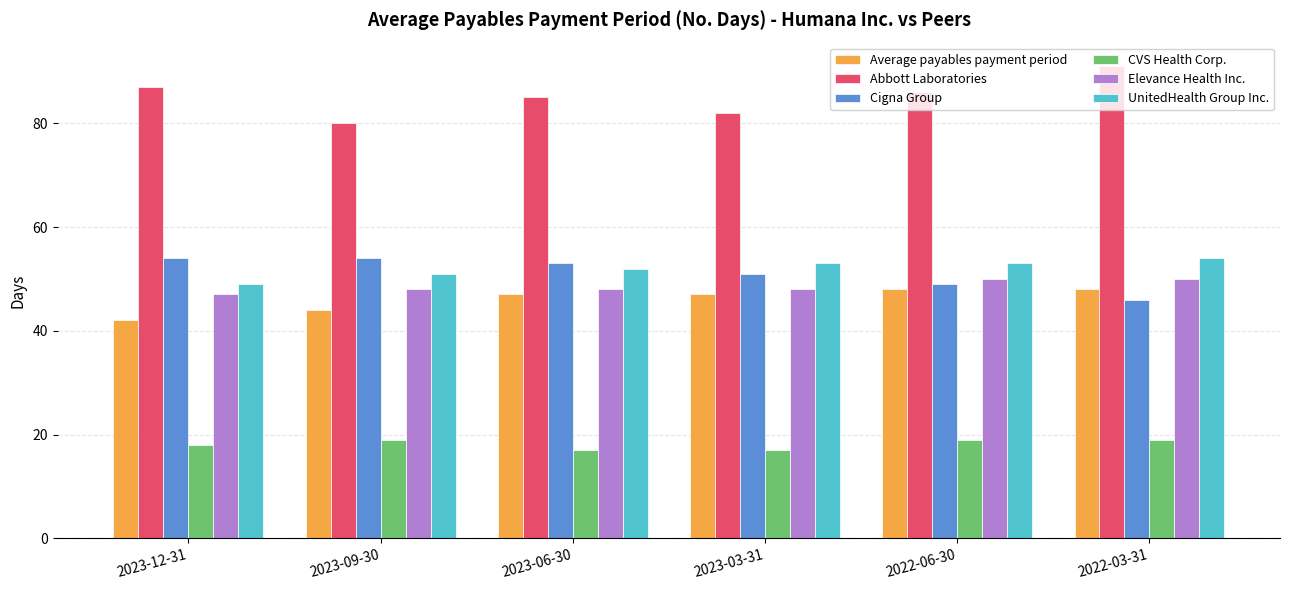

What is the sum of all Average payables payment period values?

276